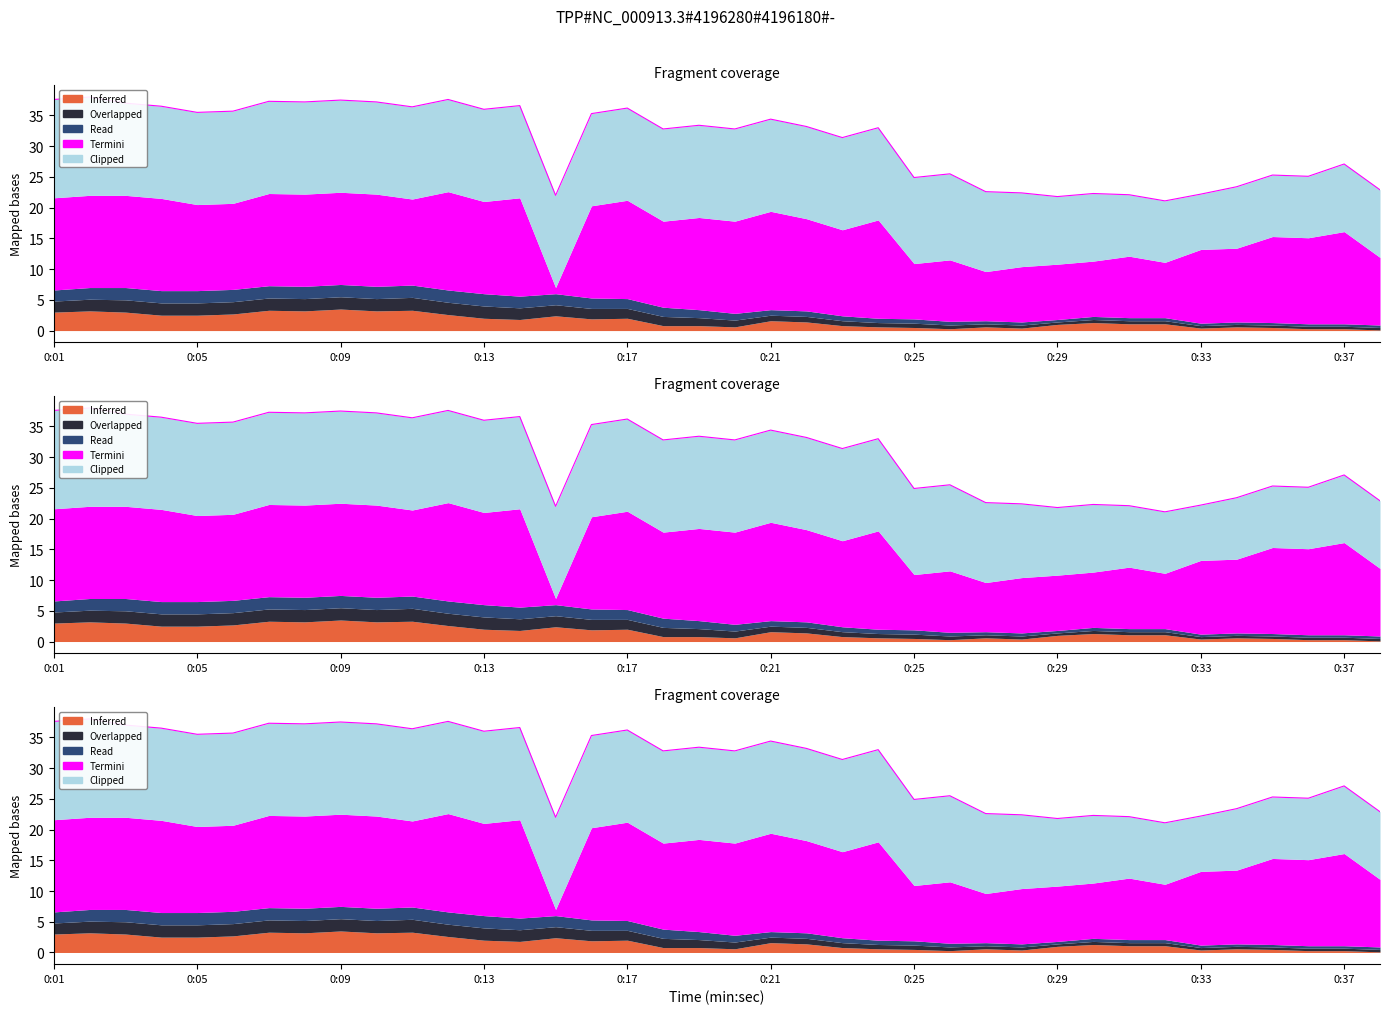

Between 0:16 and 0:22, which series saw the biggest shift?

Overlapped